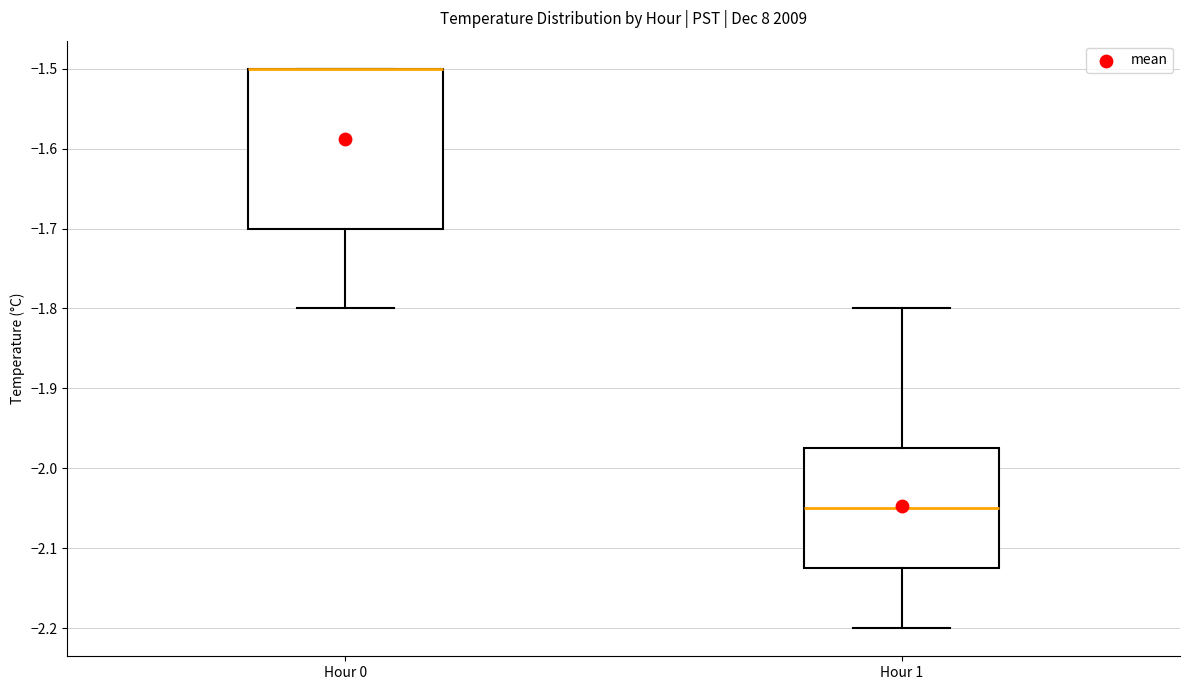

Reading left to right, transcribe this box plot: for each box, give where its median line is, the range the box spans, and where its two whiskers end, as read against the y-axis. The values are not printed on the chart, so give them approximately, as read against the axis.

Hour 0: median -1.50 (drawn on the box's upper edge), box -1.70 to -1.50, whiskers -1.80 to -1.50
Hour 1: median -2.05, box -2.12 to -1.97, whiskers -2.20 to -1.80